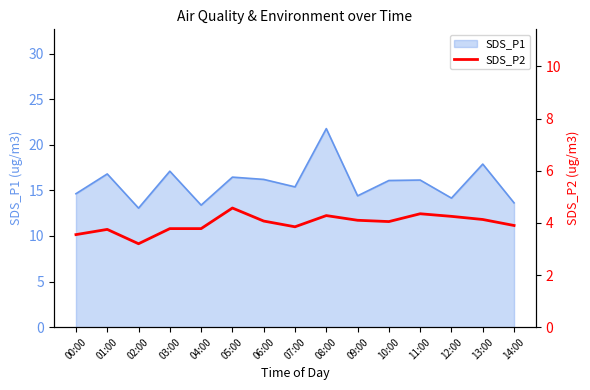

The value of SDS_P1 at 08:00 is 21.8. True or false?

True